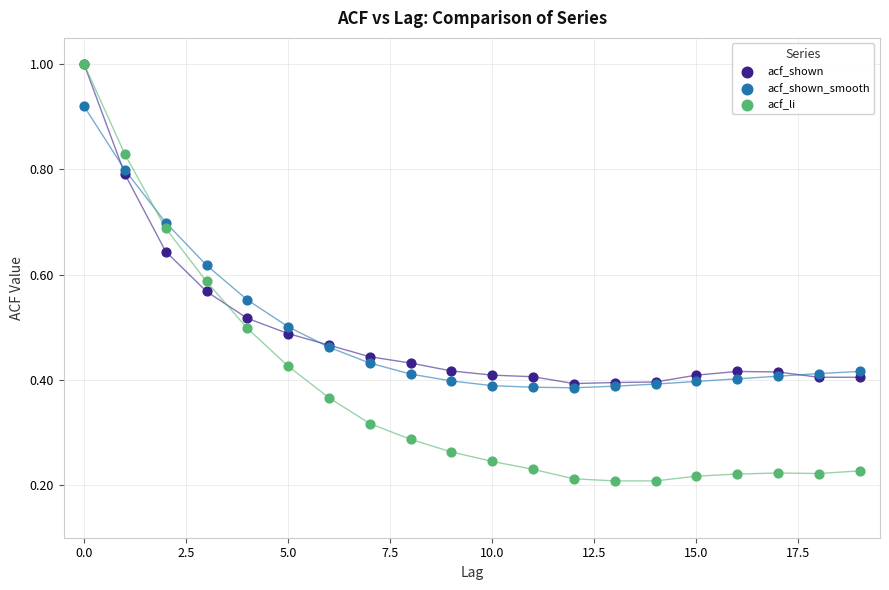

What are all the series names shown in the legend?

acf_shown, acf_shown_smooth, acf_li